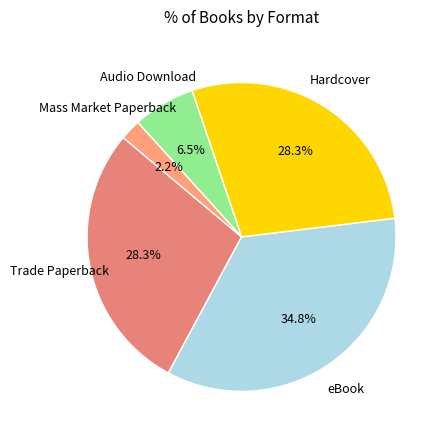

How many slices are in this pie chart?

5